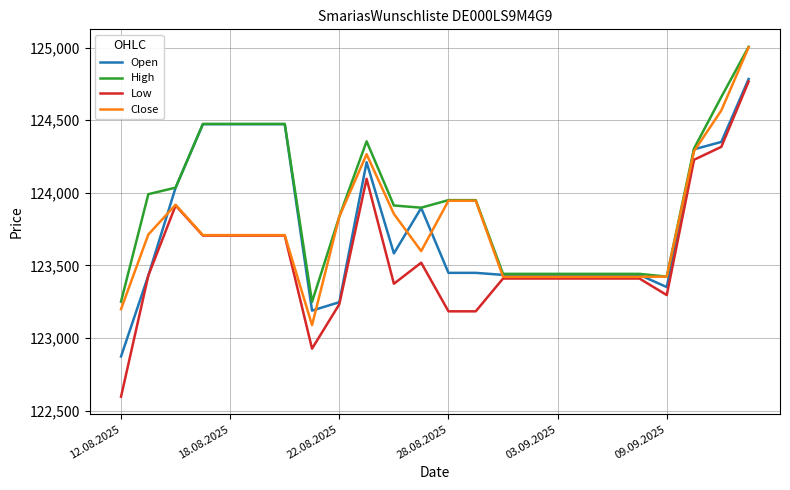

What is the minimum value for Open?

122873